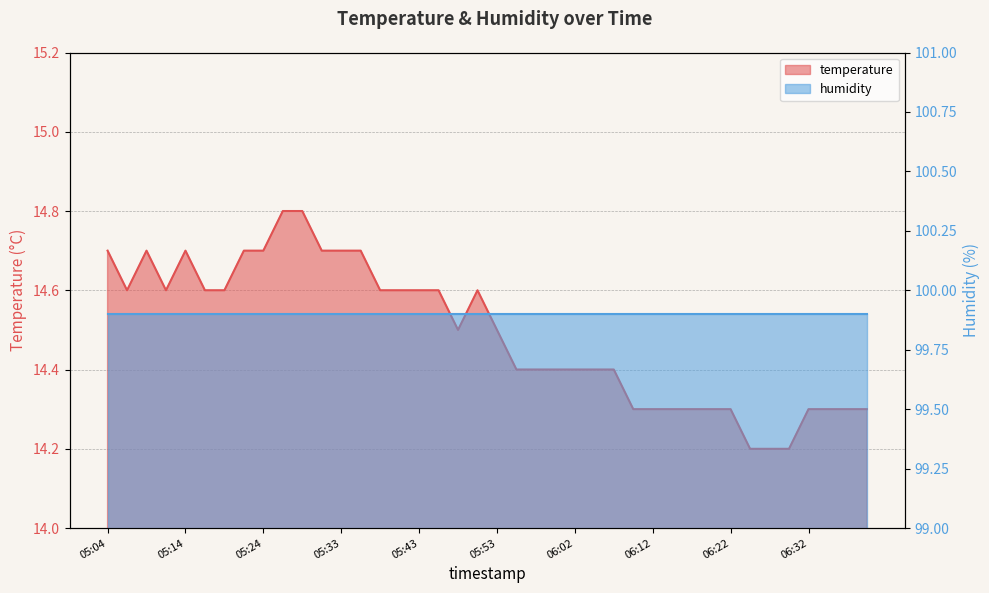

Does the chart display data point markers on the line(s)?

No